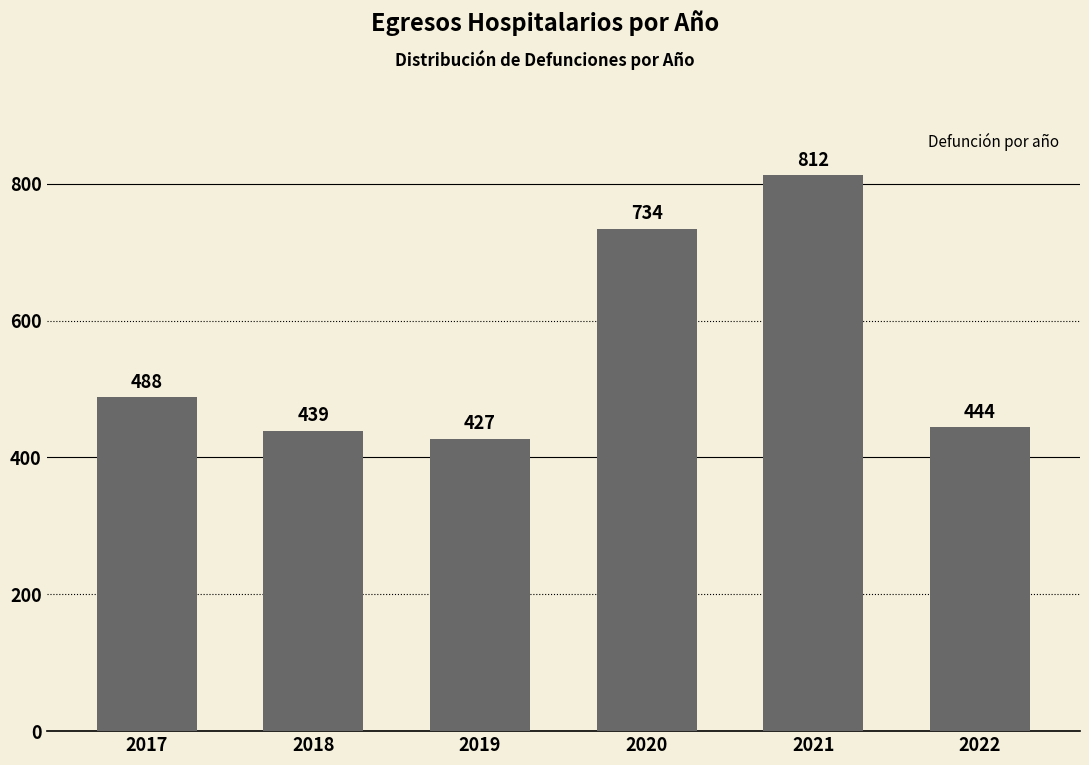

What is the value of the 2nd bar from the left?

439